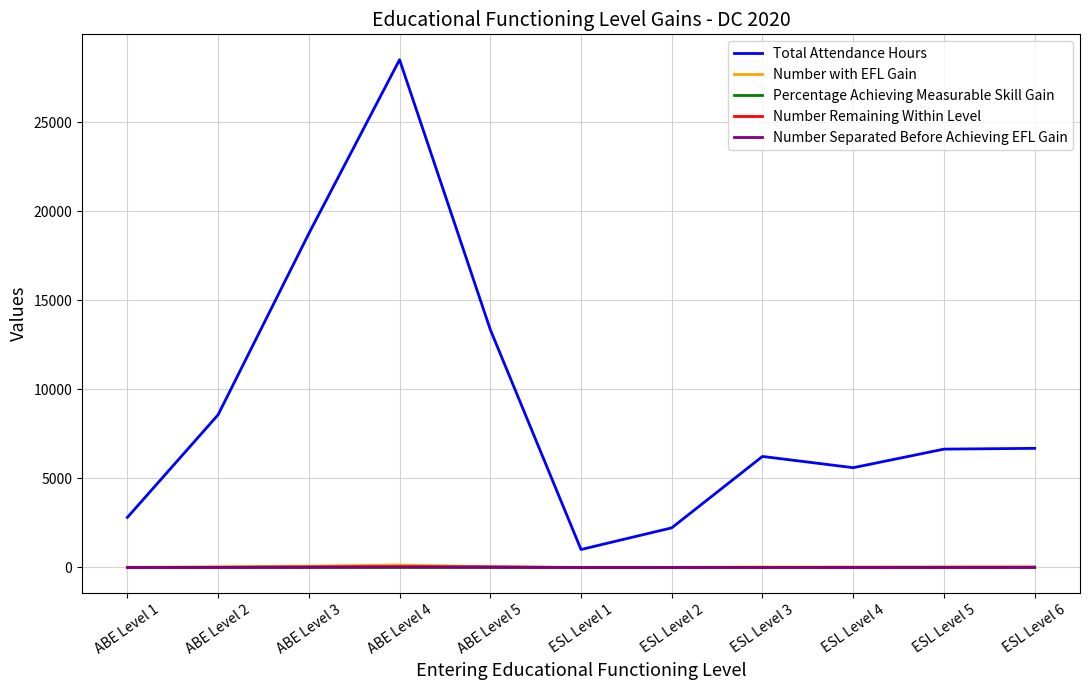

At which category is the sum across all series the highest?

ABE Level 4